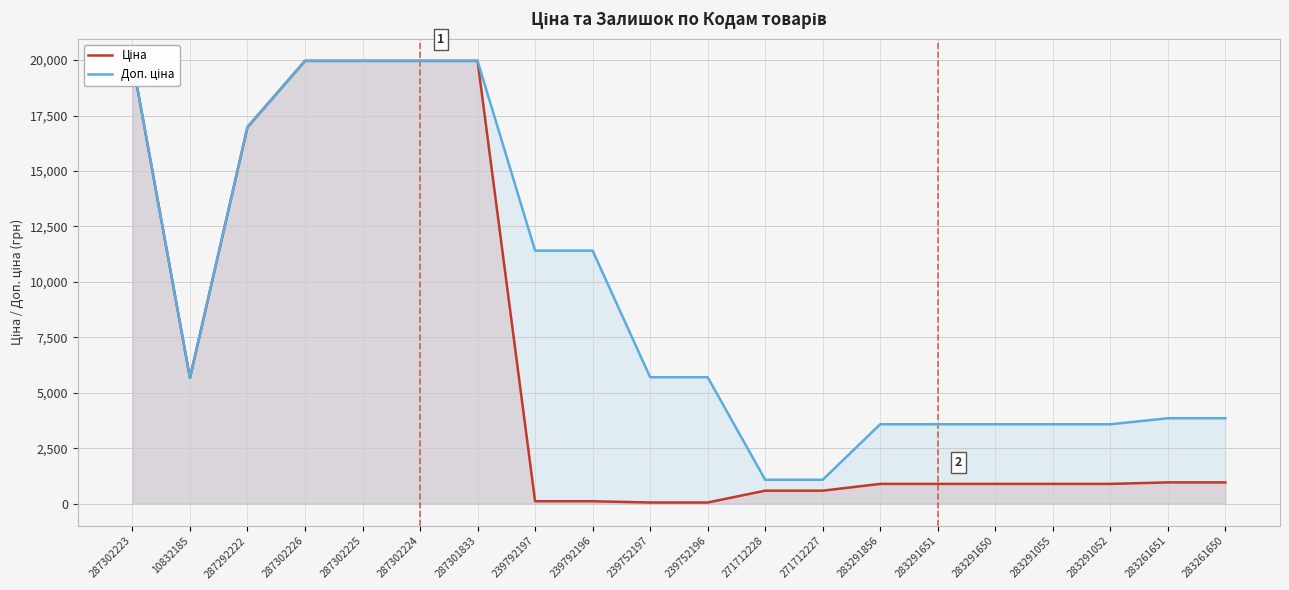

The Доп. ціна series shows 3583.6 at 283291055. True or false?

True